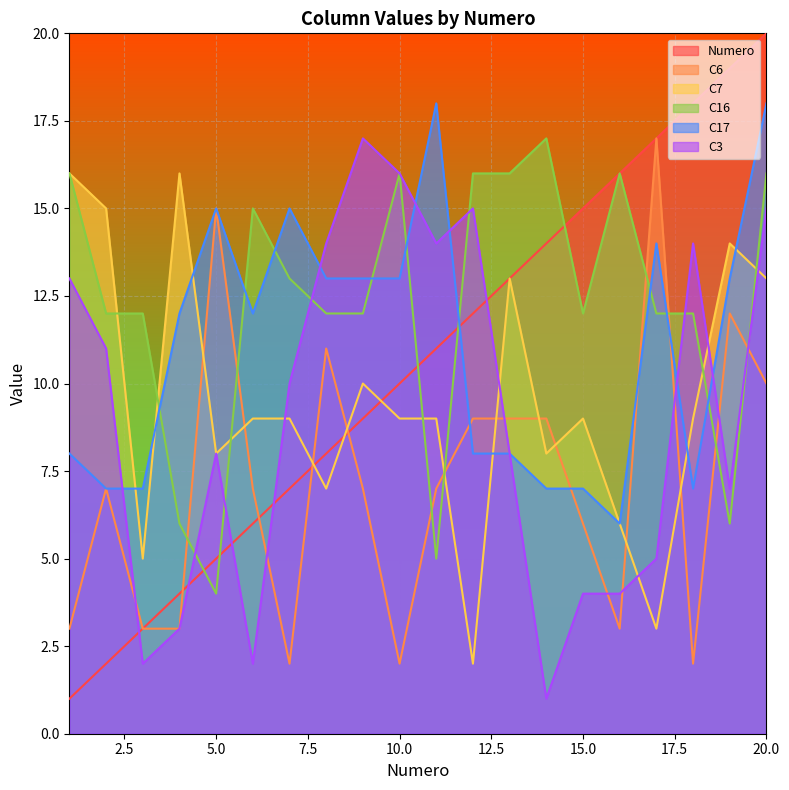

At which category is the sum across all series the highest?

20.0